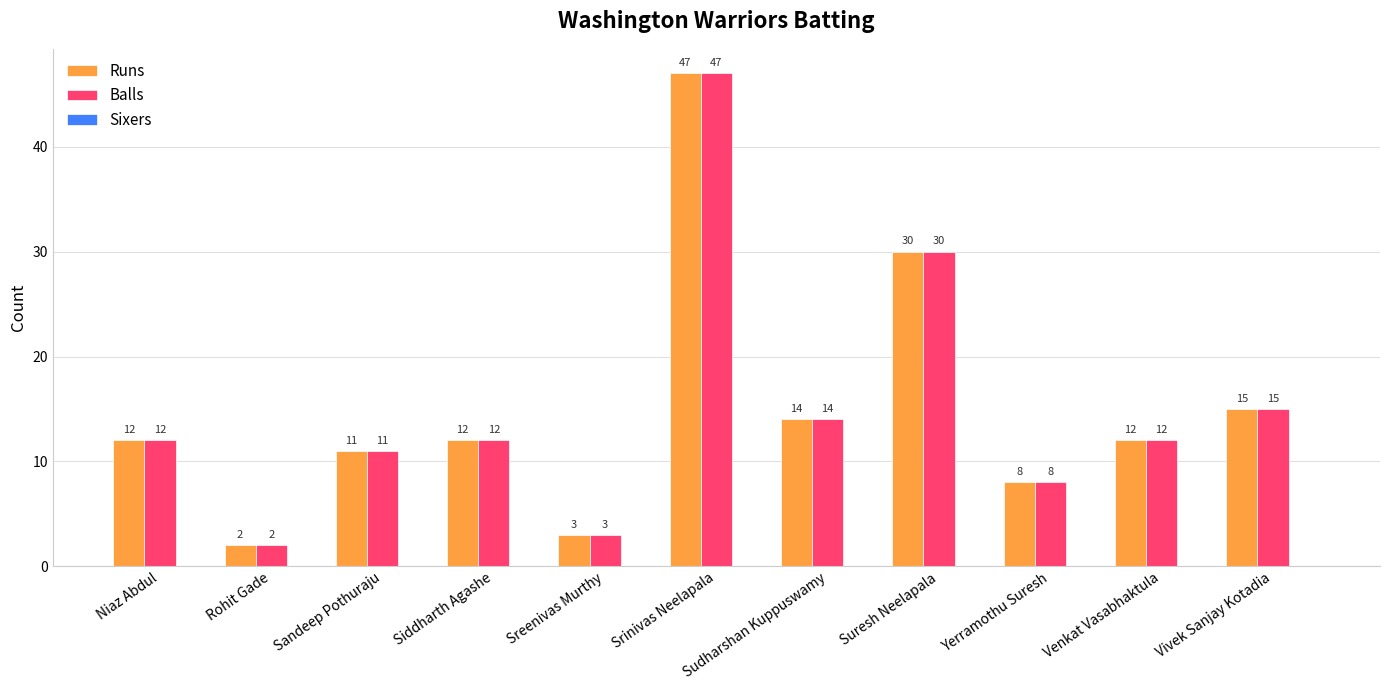

Which category has the highest value across all series?

Srinivas Neelapala